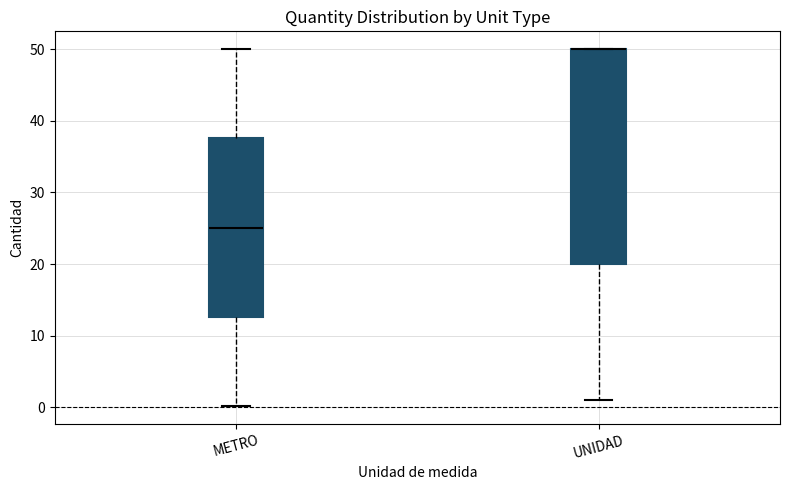

Where does the lower whisker of the box for UNIDAD end on the y-axis? The values are not printed on the chart, so give them approximately, as read against the axis.

1